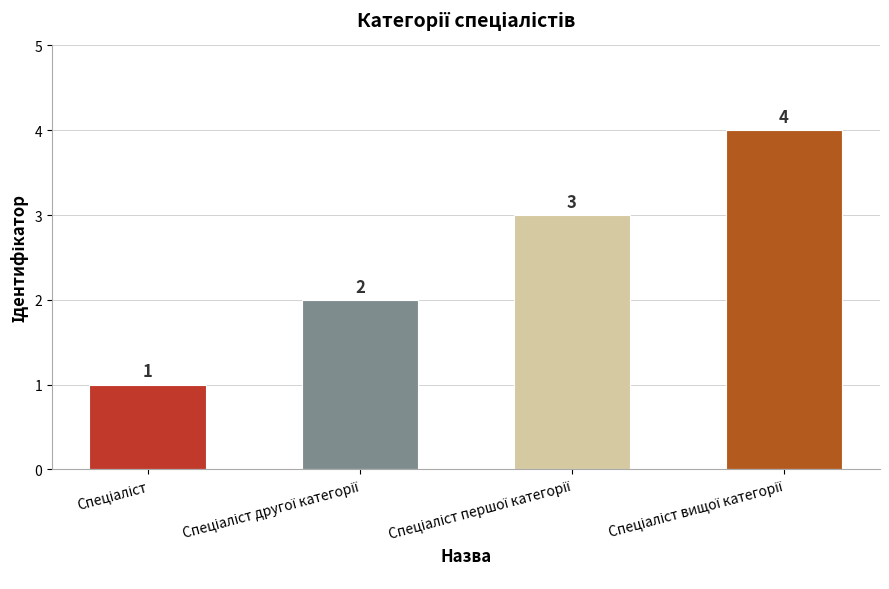

What is the difference between the second highest and minimum values?

2